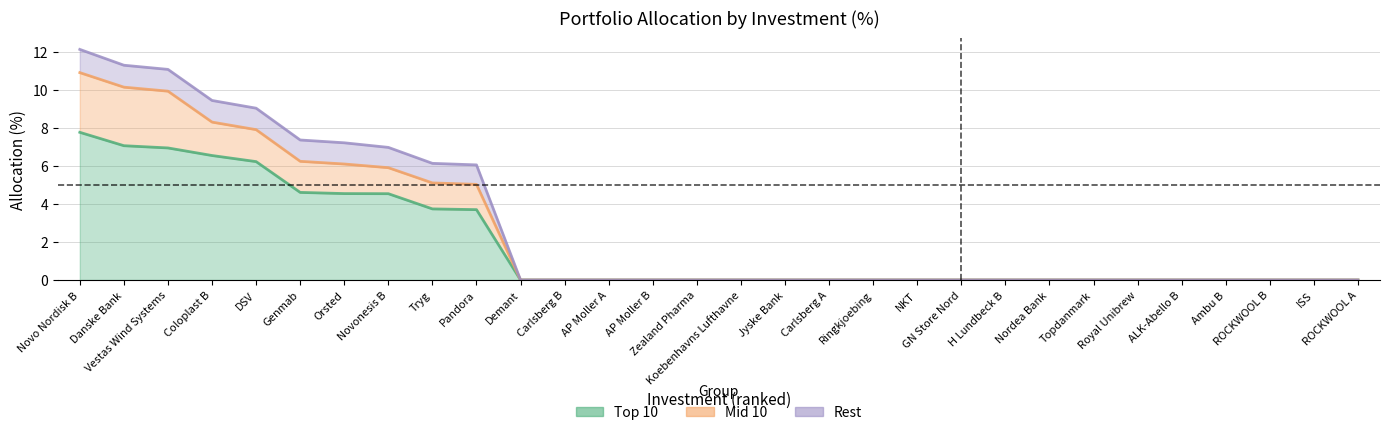

The value of Mid 10 at Novonesis B is 0.7. True or false?

False